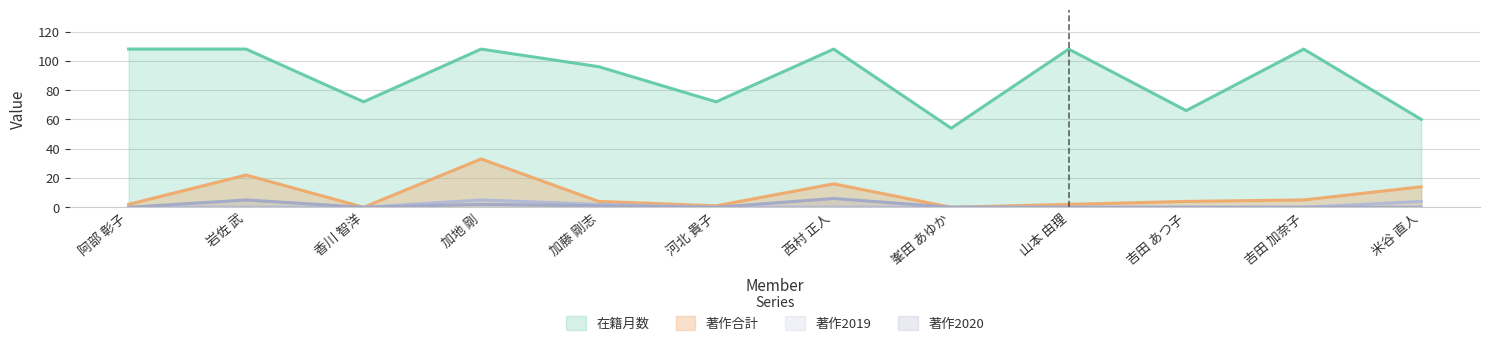

What are all the series names shown in the legend?

在籍月数, 著作合計, 著作2019, 著作2020